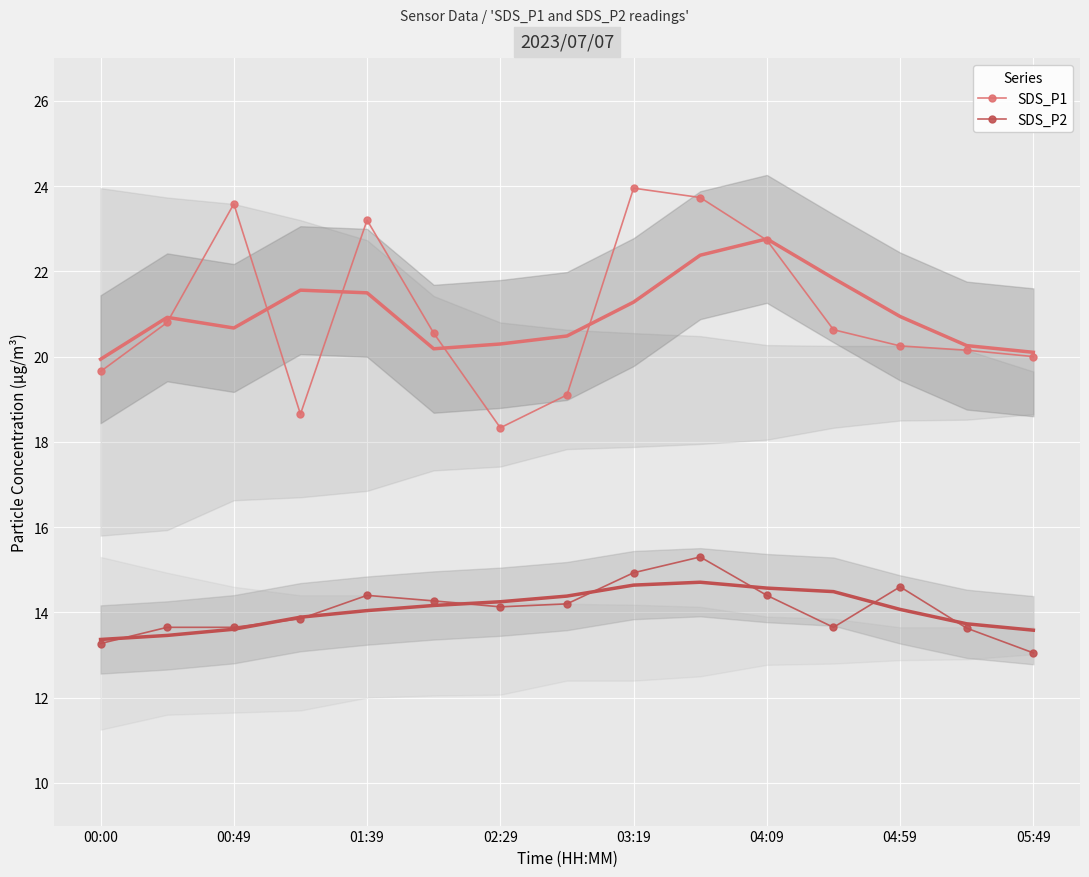

True or false: SDS_P1 and SDS_P2 cross at least once.

False